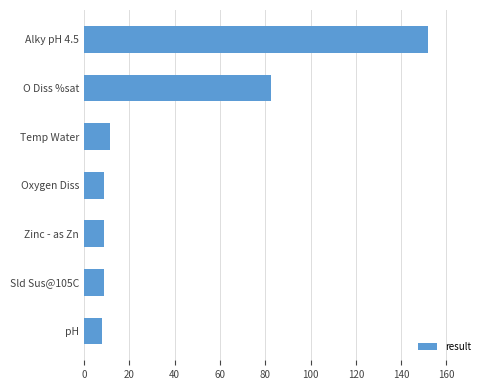

Is it true that the value at Zinc - as Zn is 8.8?

True